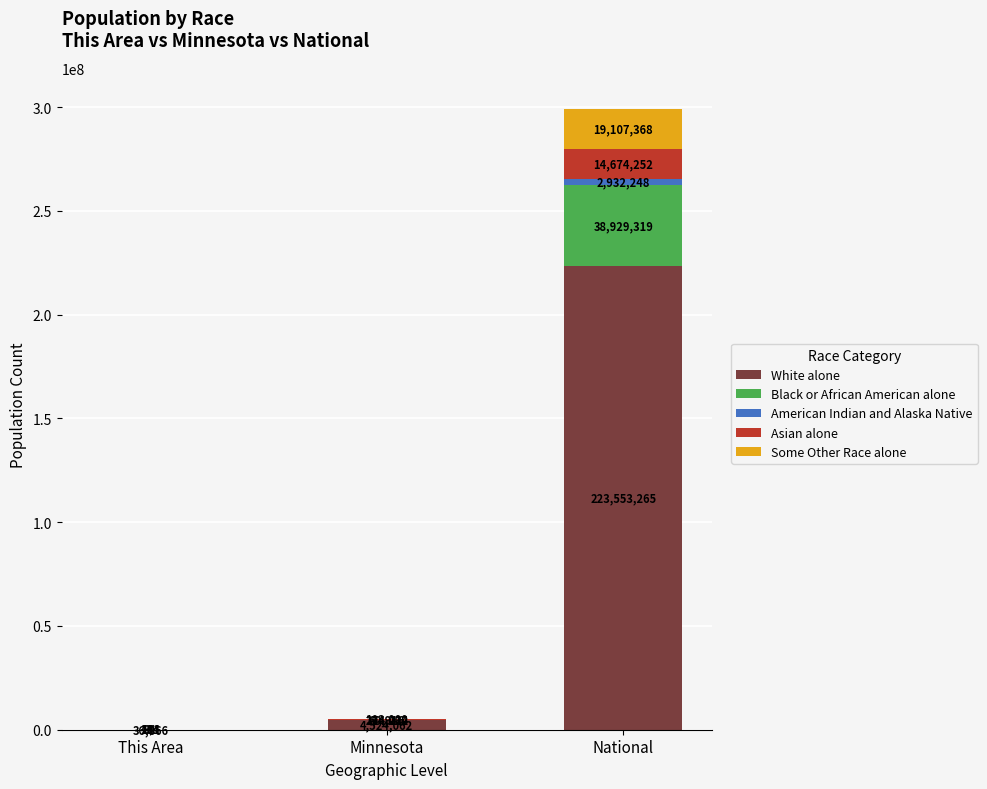

How many series are shown in this chart?

5